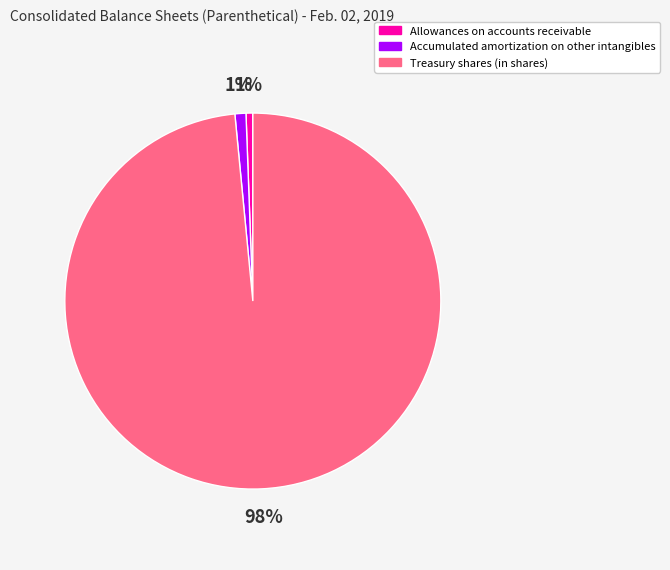

Does Accumulated amortization on other intangibles account for over 50% of the chart?

No